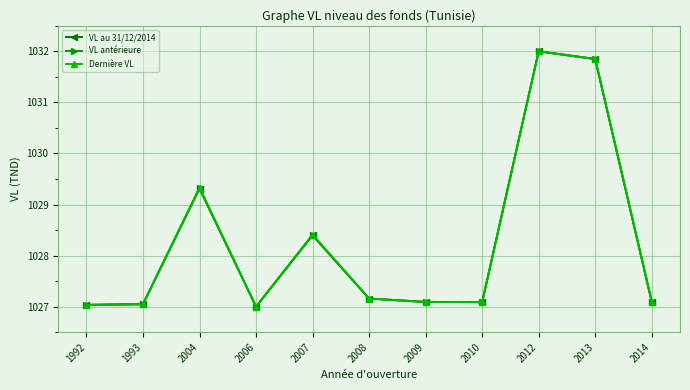

Where is the first local maximum for Dernière VL?

2004